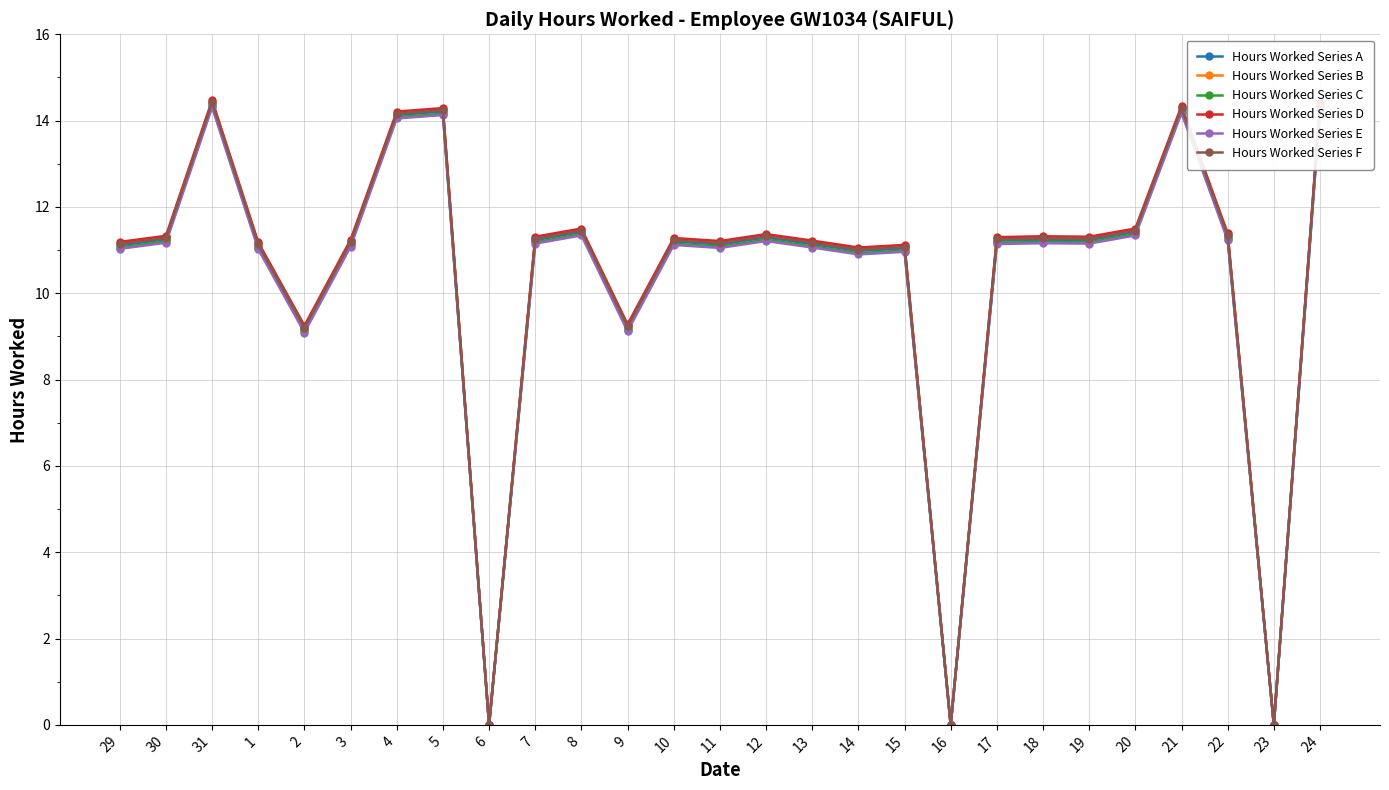

At how many categories does at least one series exceed 5?

24